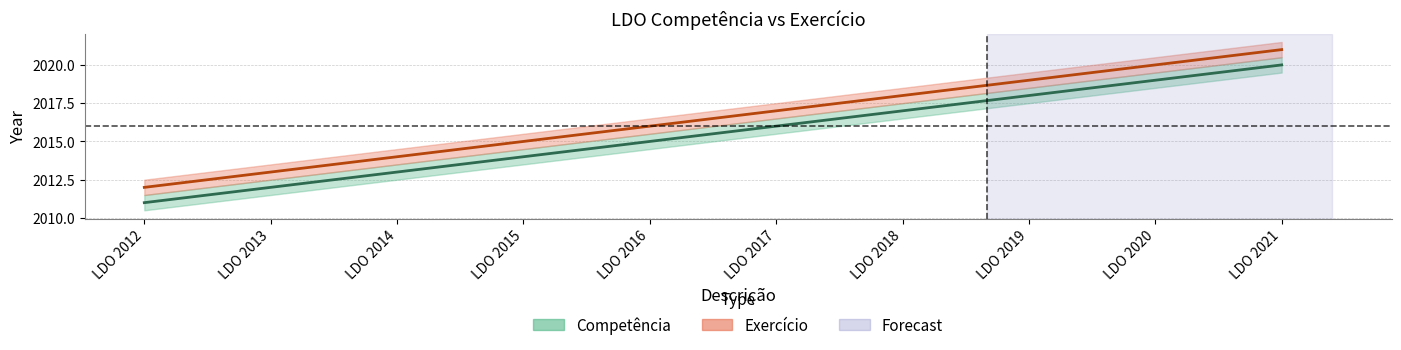

Which label corresponds to the largest value in the chart?

LDO 2021